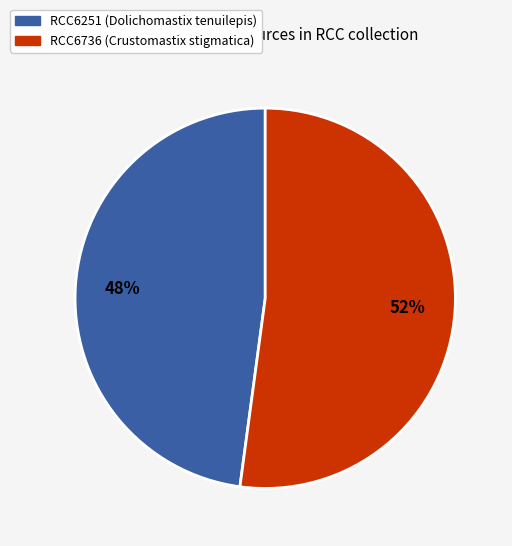

What is the ratio of the value at RCC6736 to the value at RCC6251?

1.1